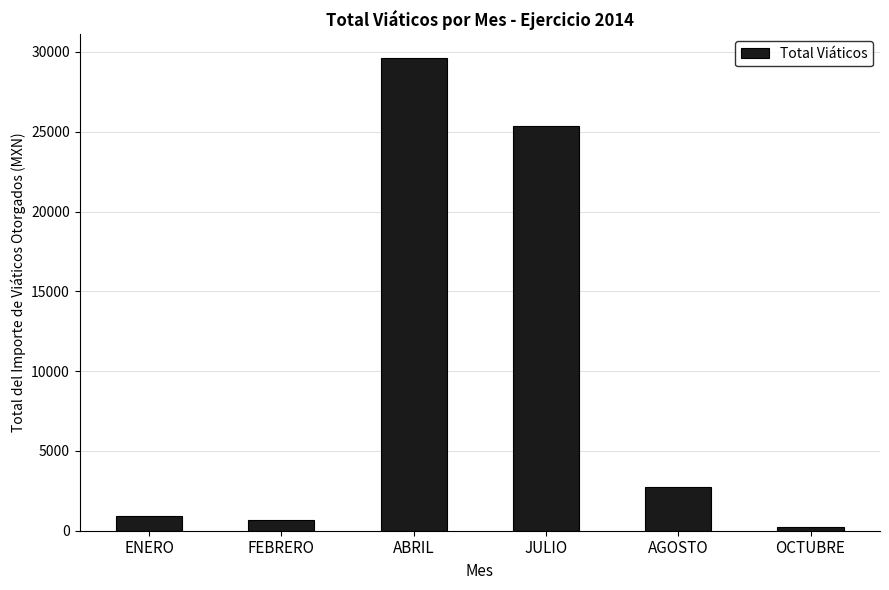

What is the smallest value displayed?

230.0